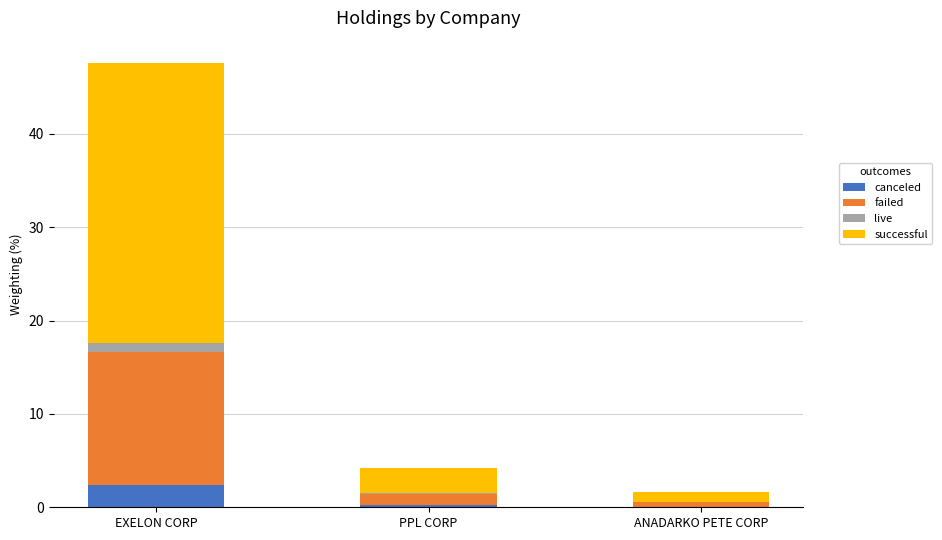

Count the number of data series in this chart.

4